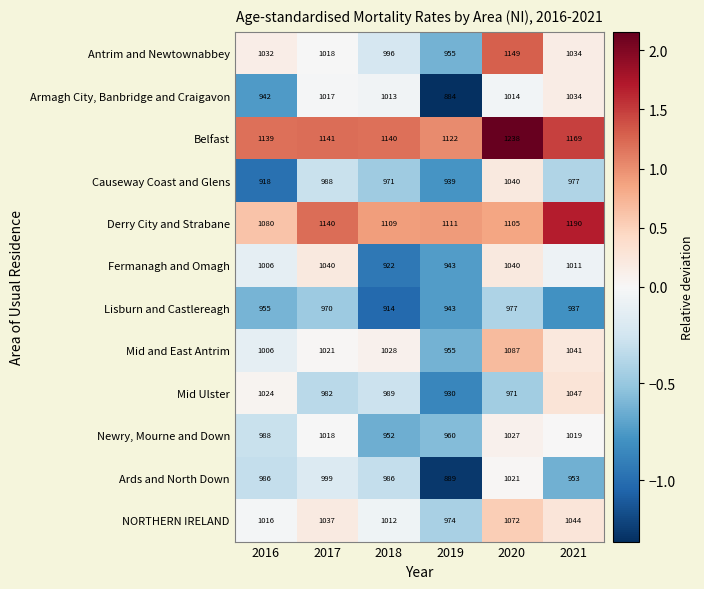

Which series has the largest range (max minus min)?

Antrim and Newtownabbey